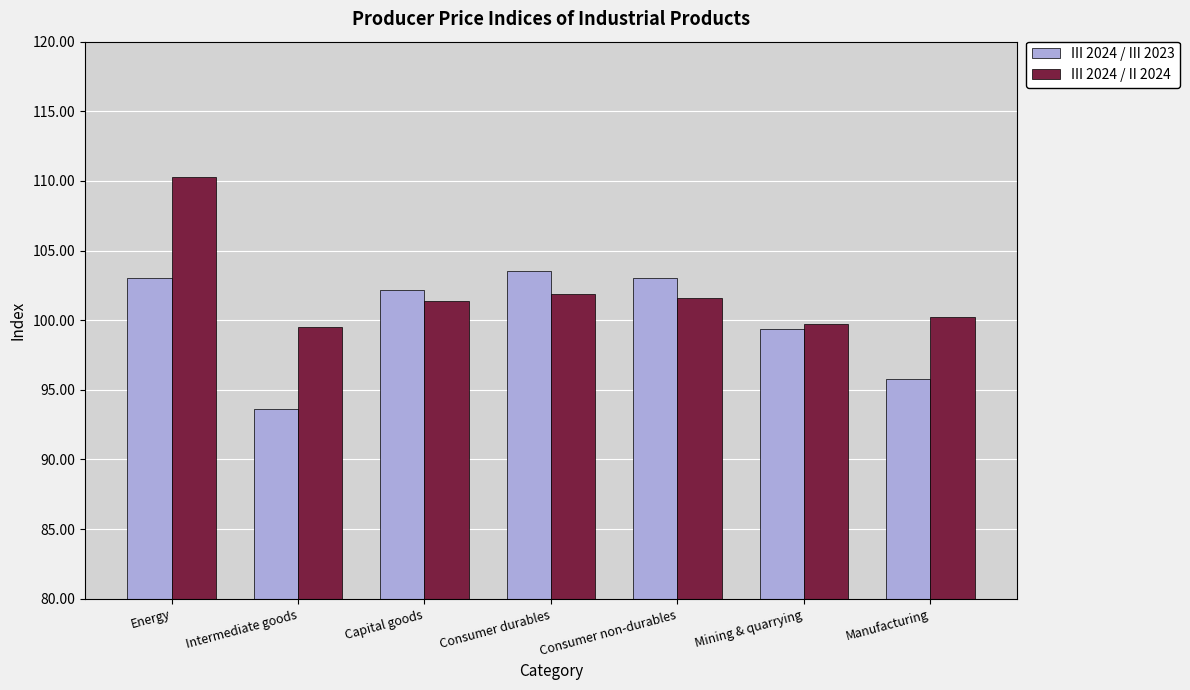

What is the smallest value displayed?

93.6